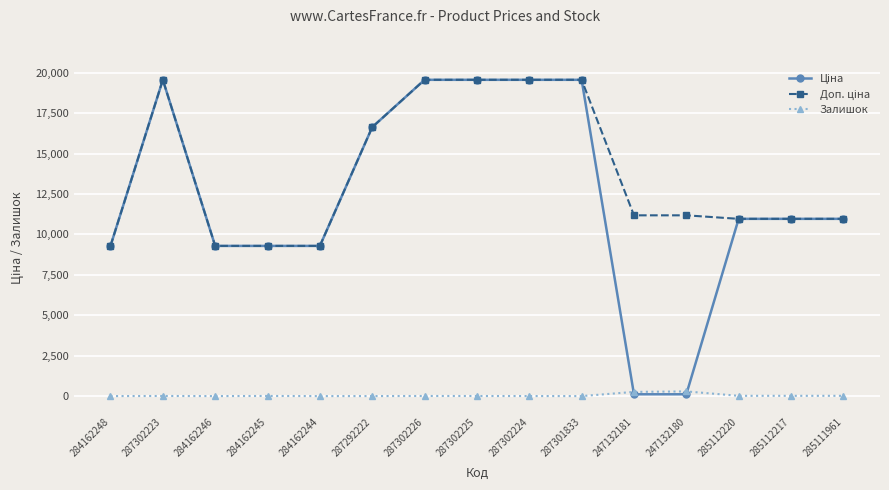

What is the spread (max minus min) of values at 284162246?

9290.5